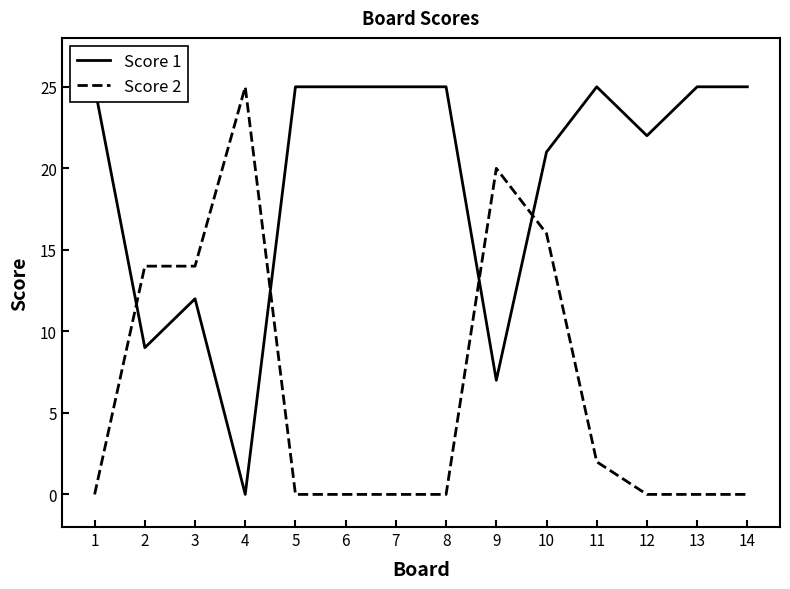

What is the difference between the second highest and second lowest values in the Score 2 series?

20